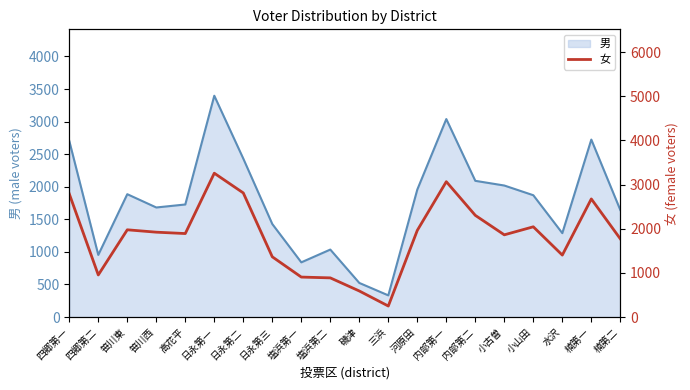

Approximately how many times larger is the value at 楠第二 compared to 日永第二?

0.6